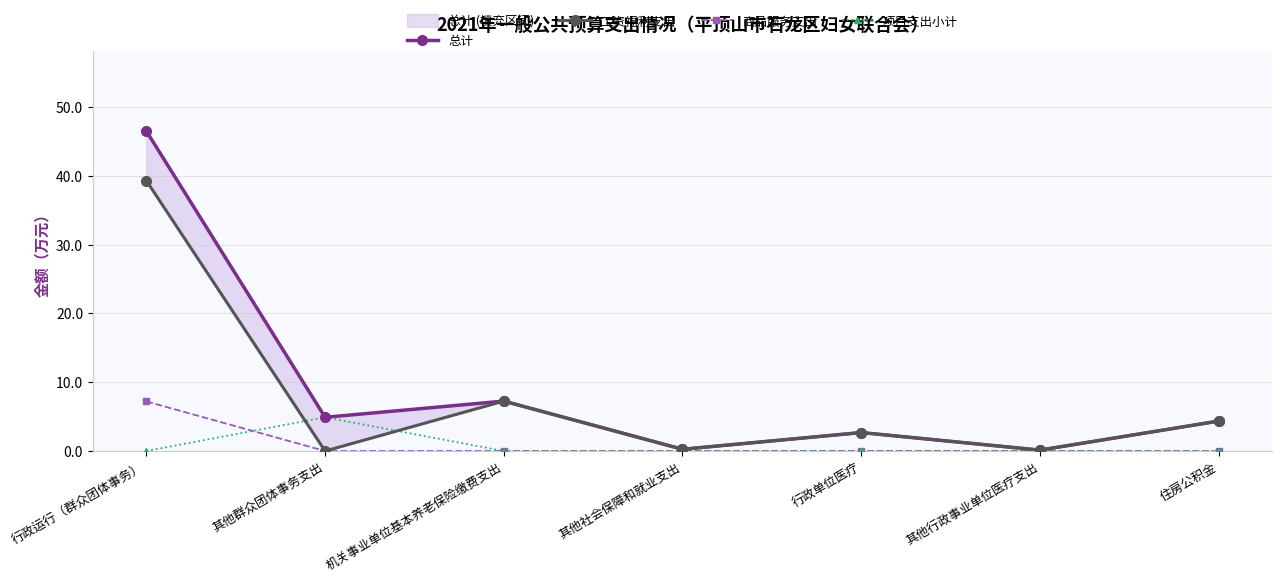

Rank the series by their maximum value, from lowest to highest.

项目支出小计, 商品服务支出, 工资福利支出, 总计